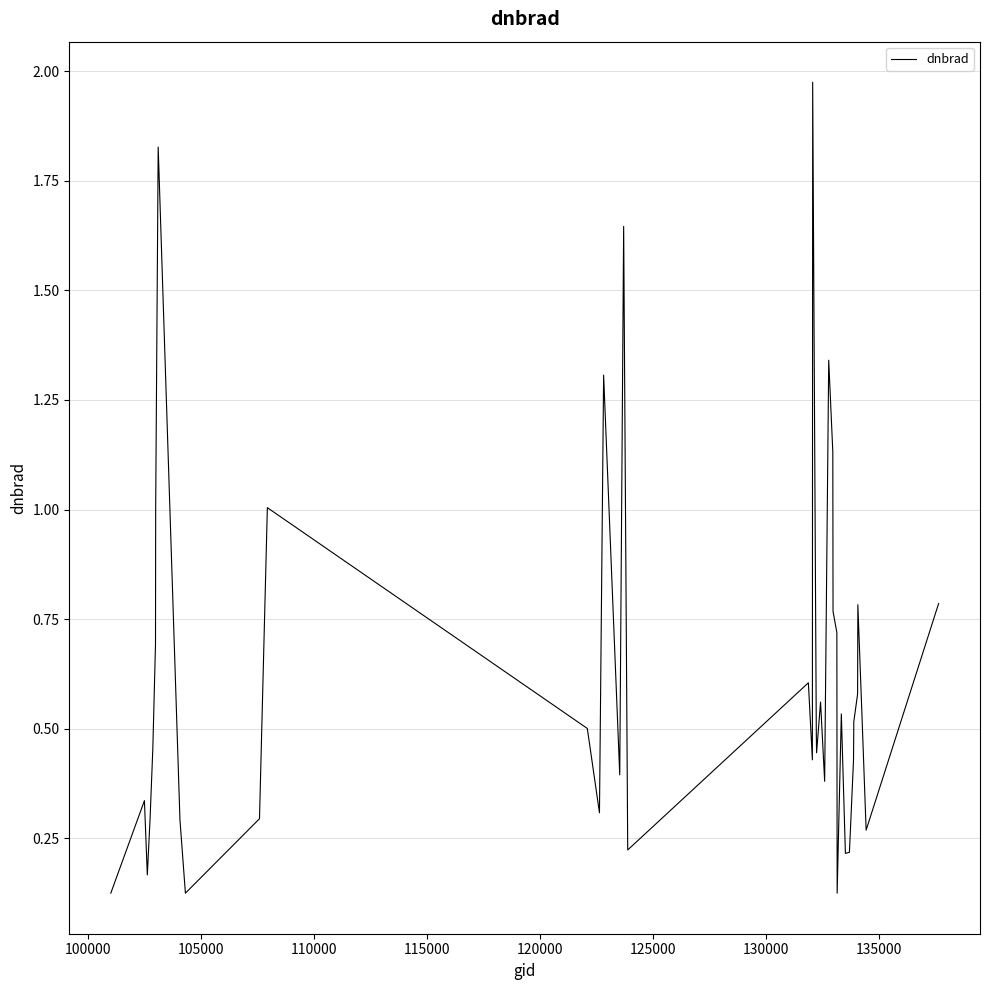

What is the difference between the second highest and second lowest values?

1.7